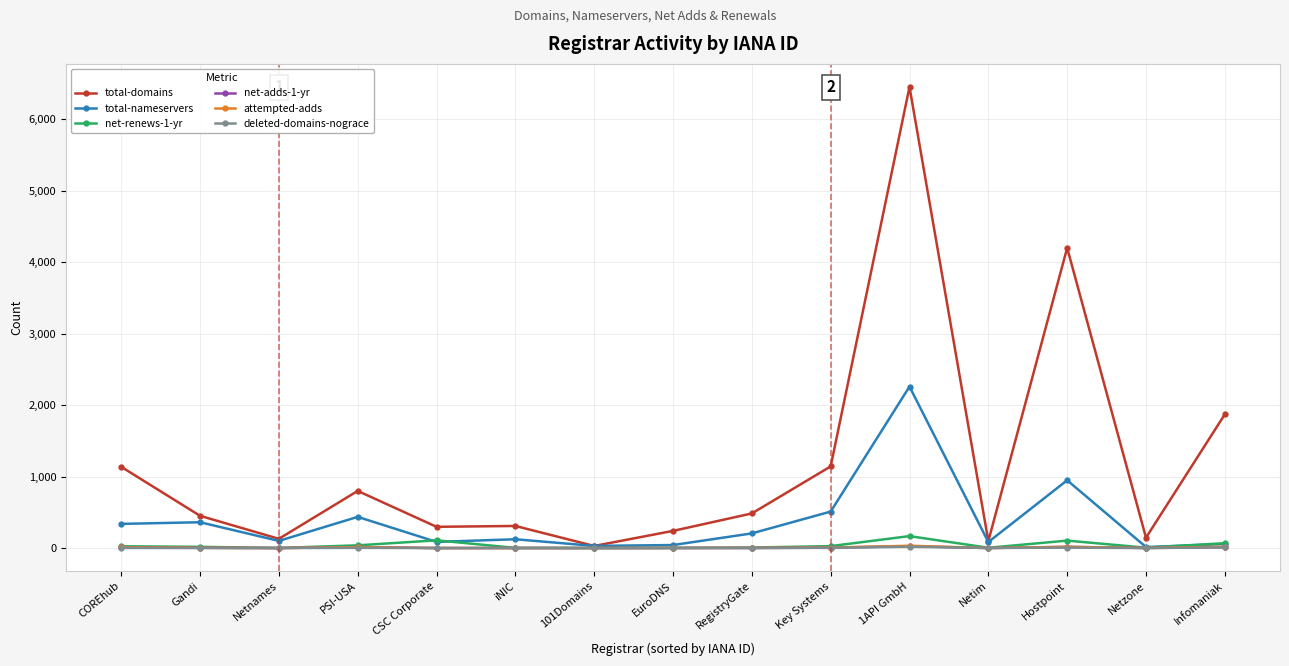

Between 1API GmbH and Netim, which series saw the biggest shift?

total-domains